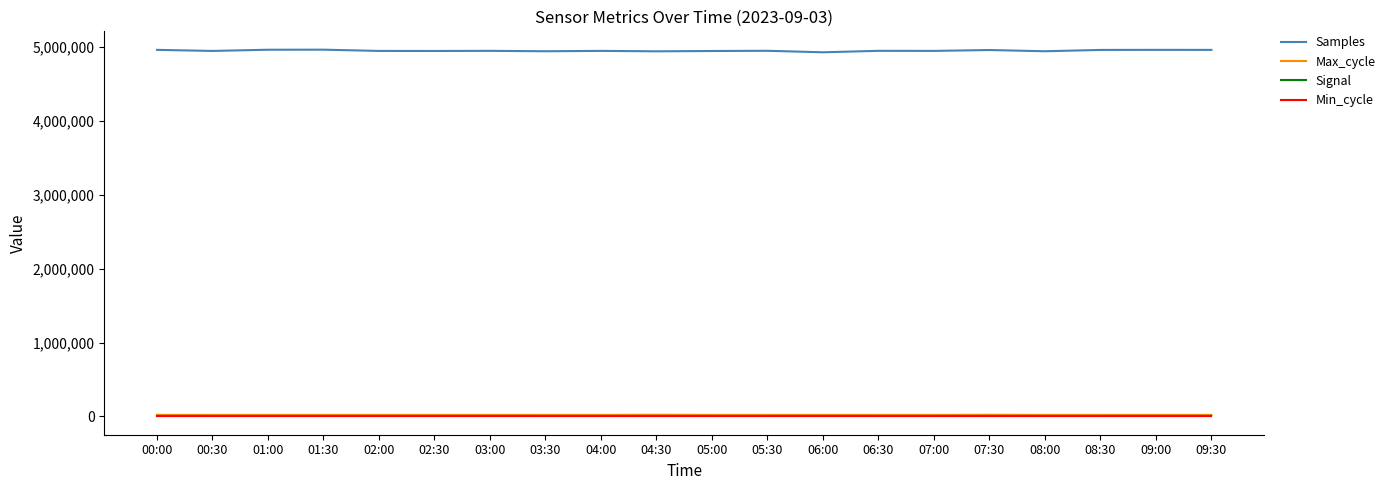

True or false: Max_cycle and Samples cross at least once.

False